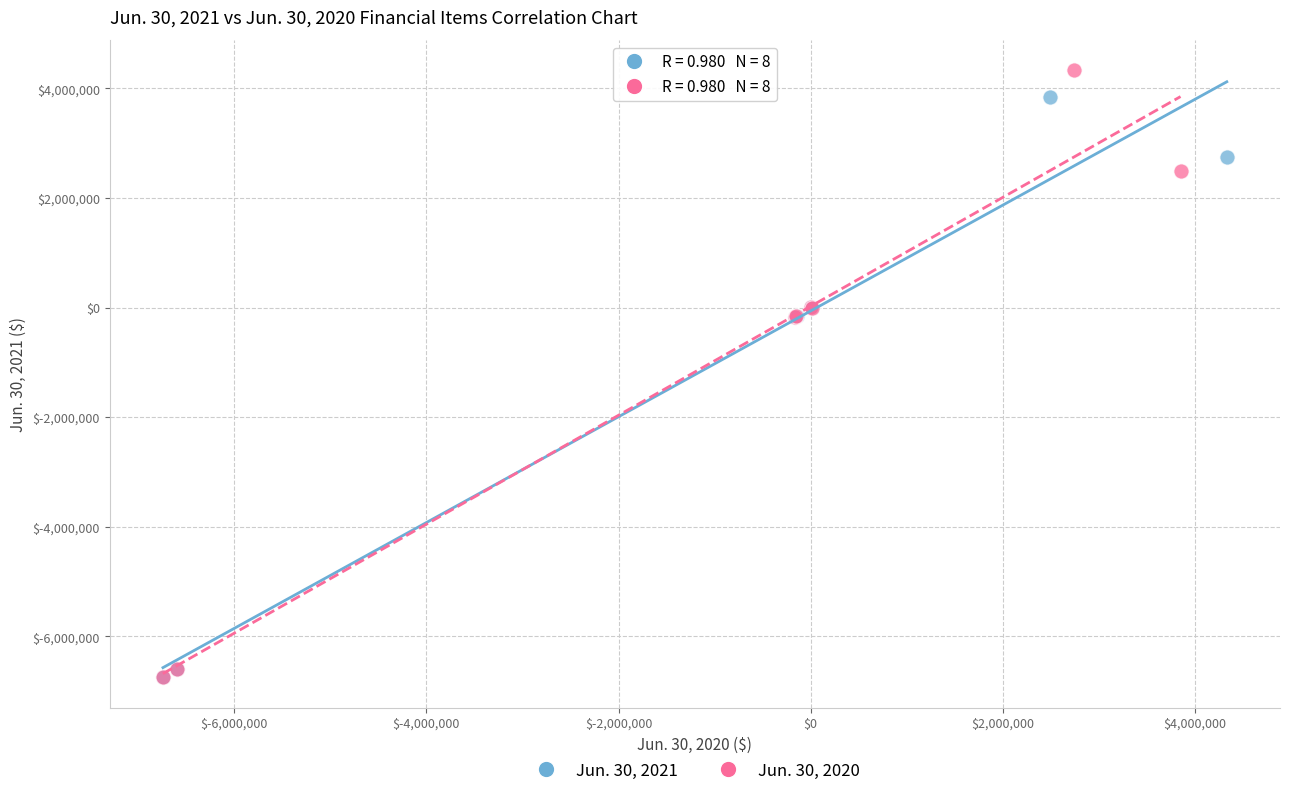

Which series has the widest spread of Y values?

Jun. 30, 2020